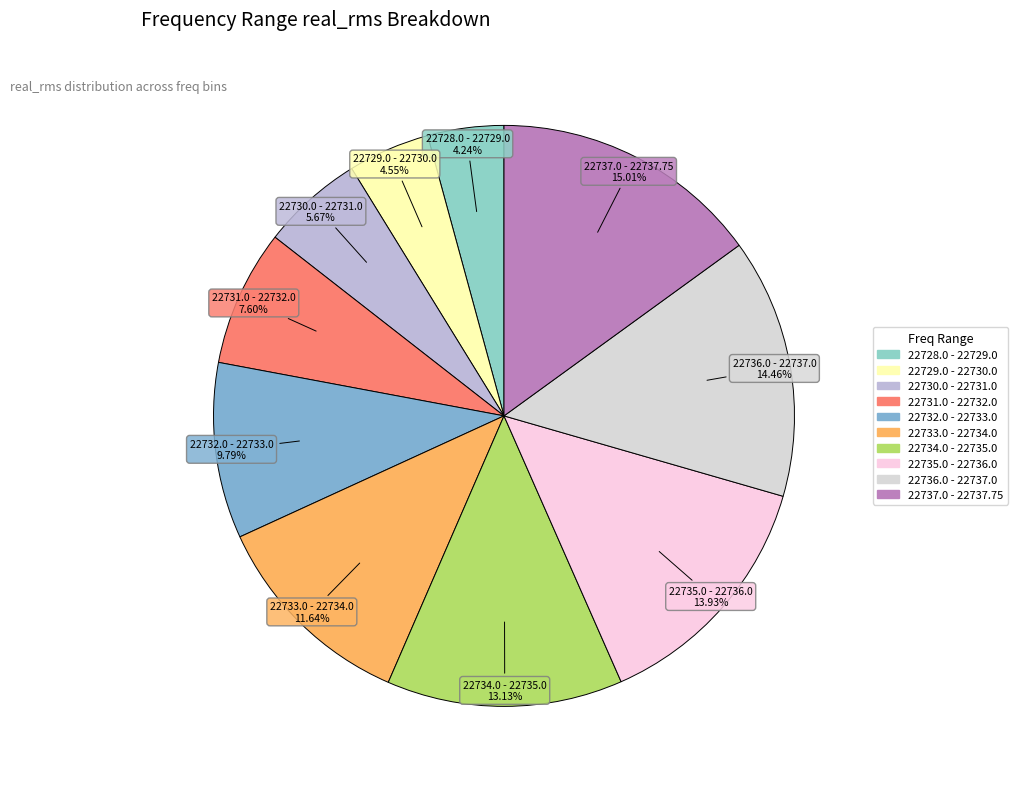

What is the largest slice in the pie chart?

22737.0 - 22737.75